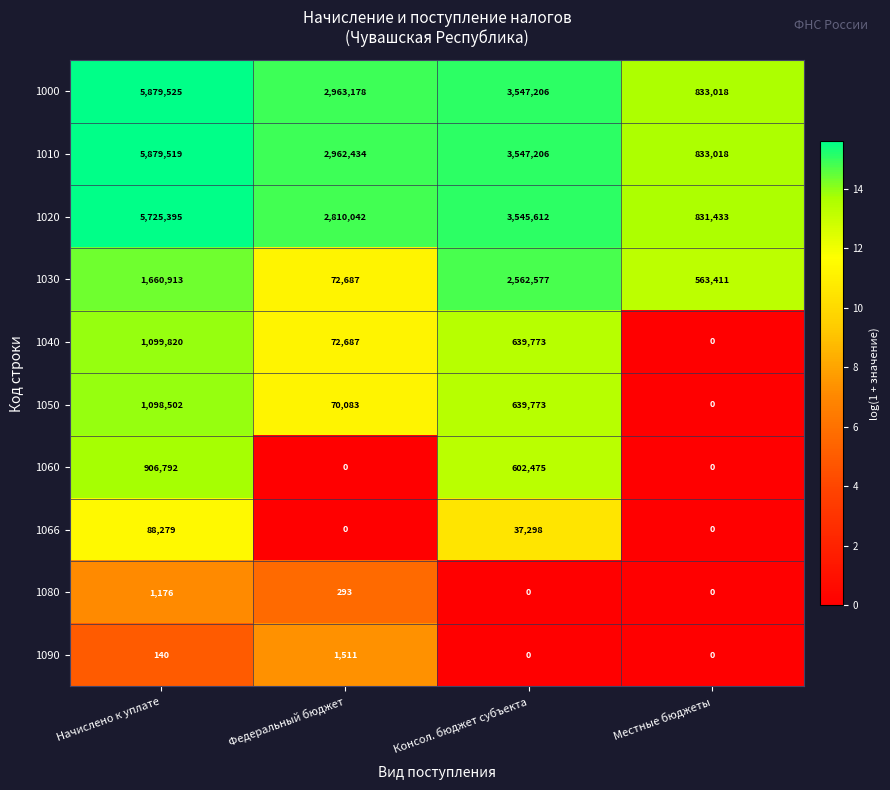

At which category is the sum across all series the highest?

Начислено к уплате